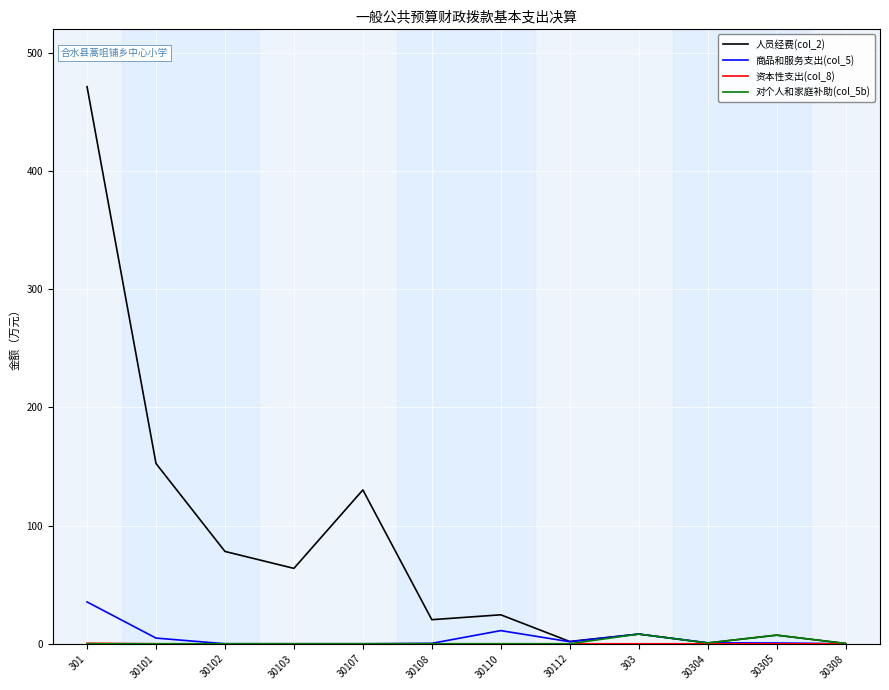

Which series has the largest range (max minus min)?

人员经费(col_2)